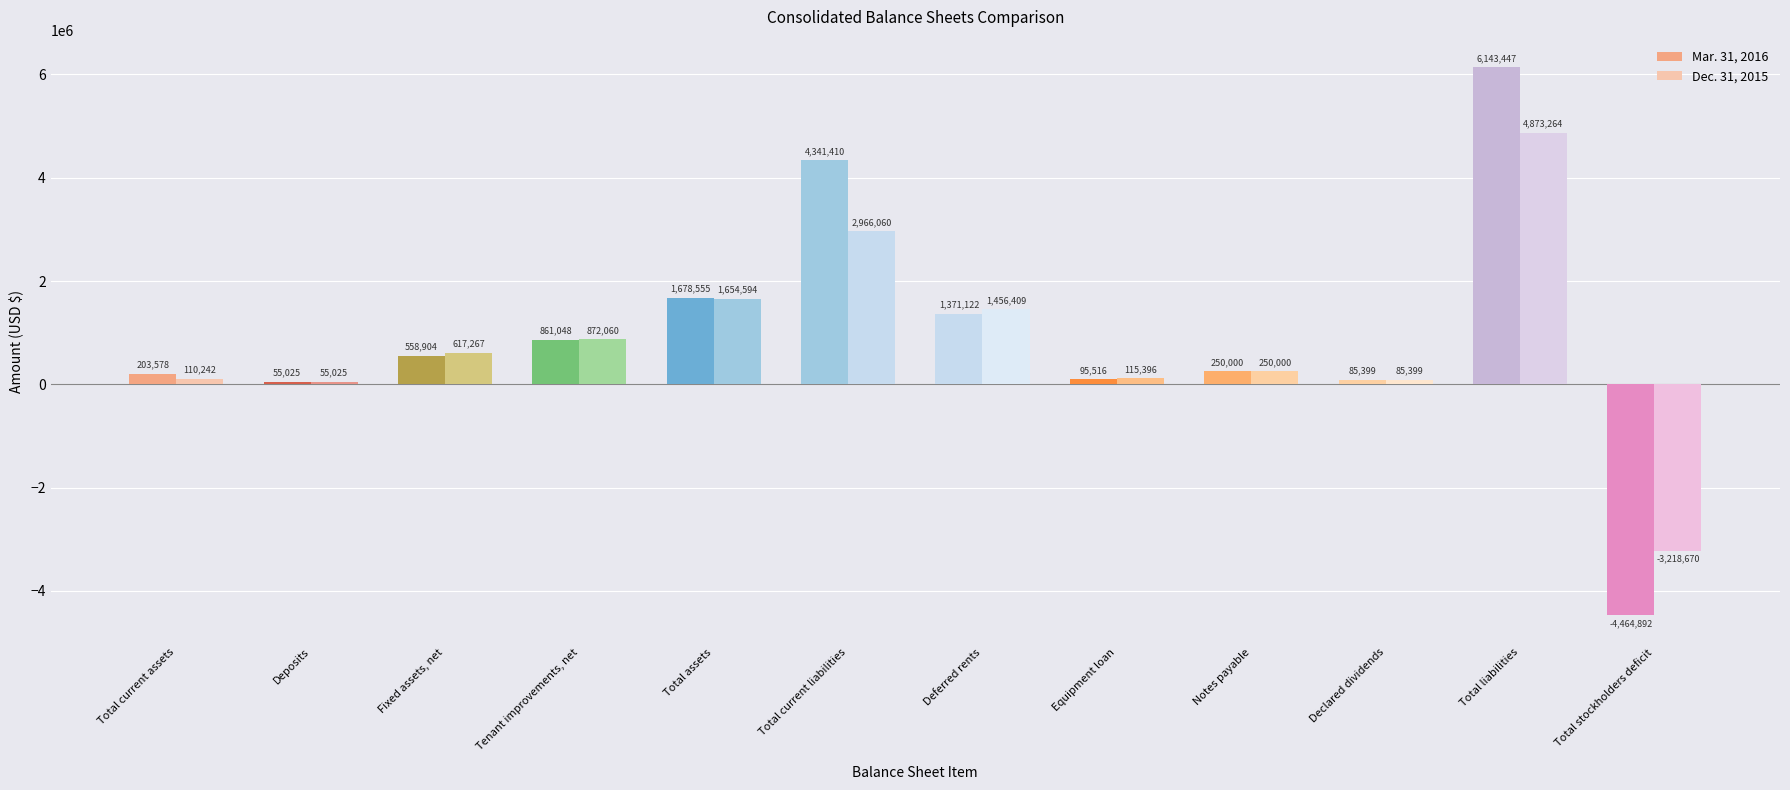

What is the smallest value displayed?

-4464892